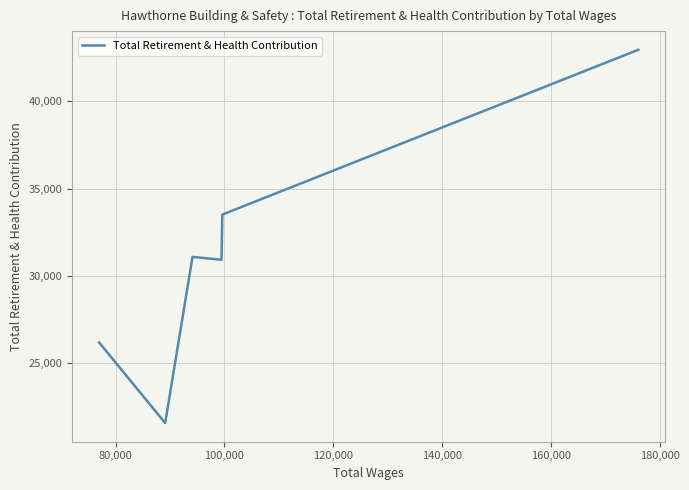

True or false: the data has more than 2 interior local peaks.

False